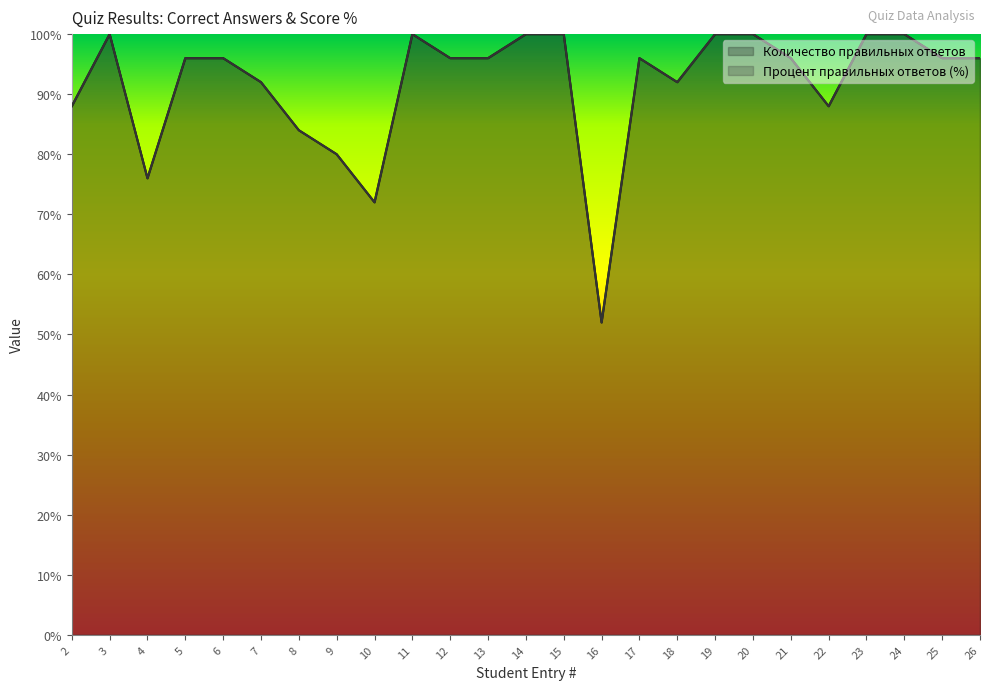

What is the total value across all series at 26?

211.2